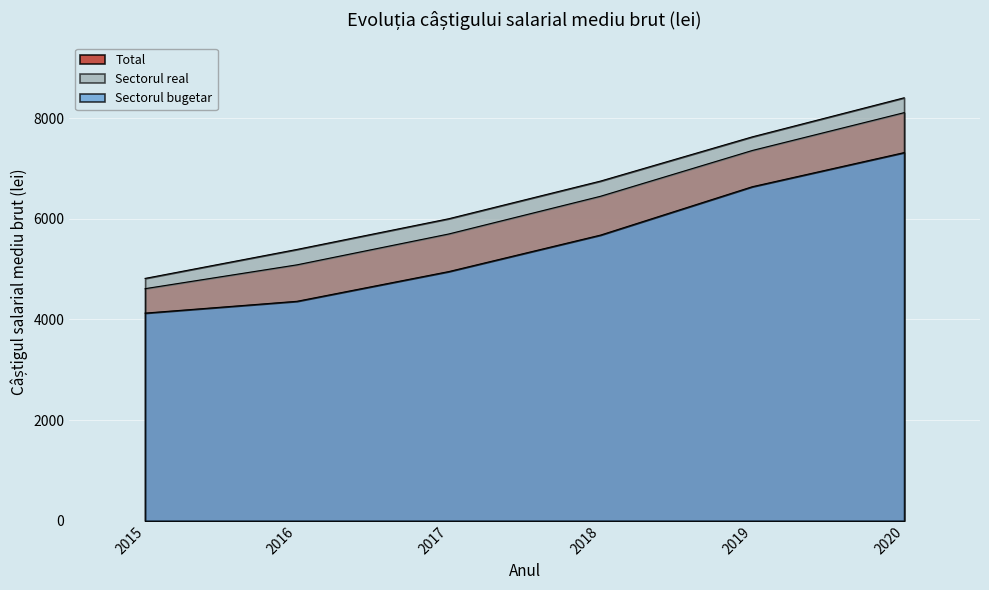

What is the sum of the Sectorul real values at 2018 and 2017?

12748.3